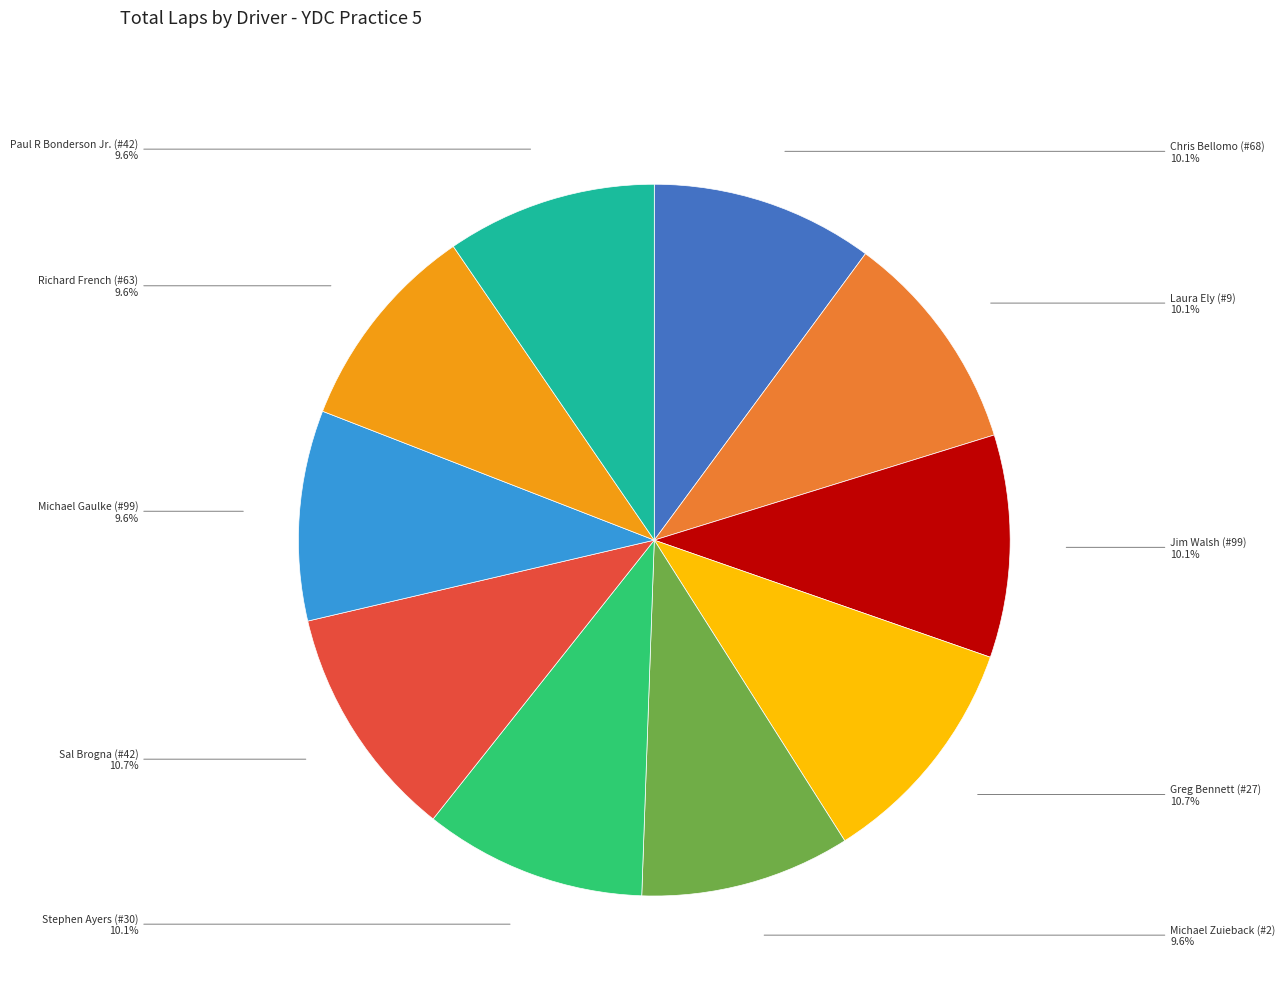

Is there any slice that represents more than half of the pie?

No